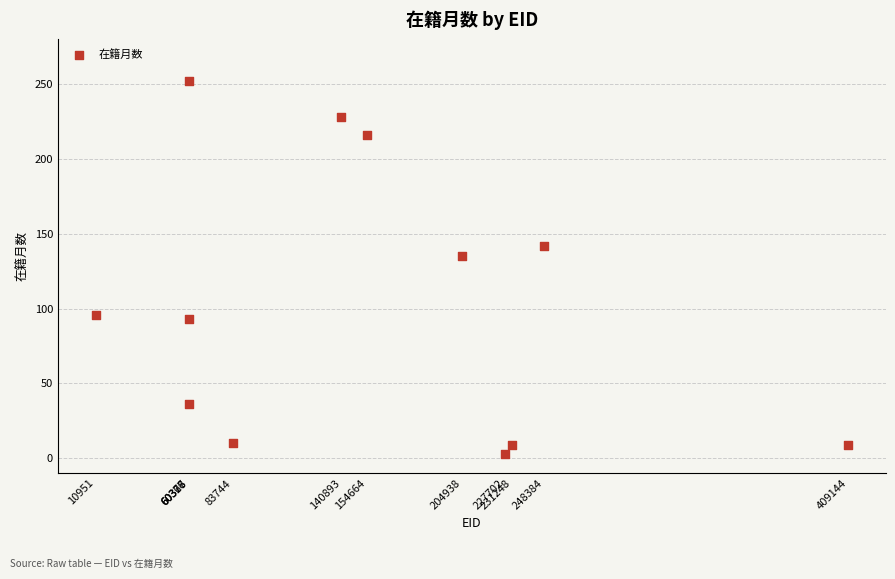

What is the range of Y values (max minus min)?

249